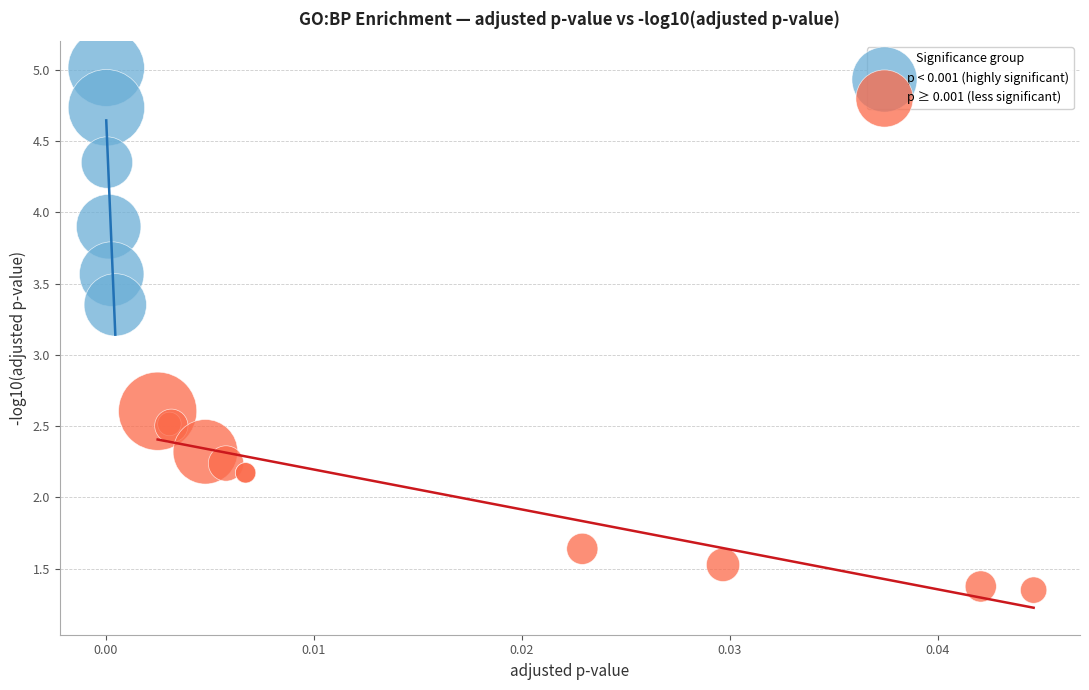

Which series reaches the maximum Y coordinate?

p < 0.001 (highly significant)